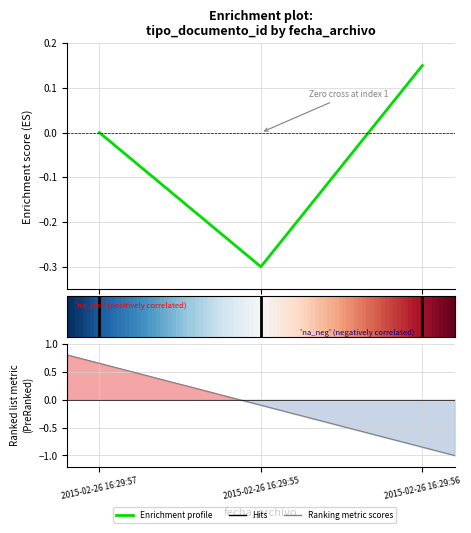

Where is the data nearest to the value 0?

2015-02-26 16:29:57